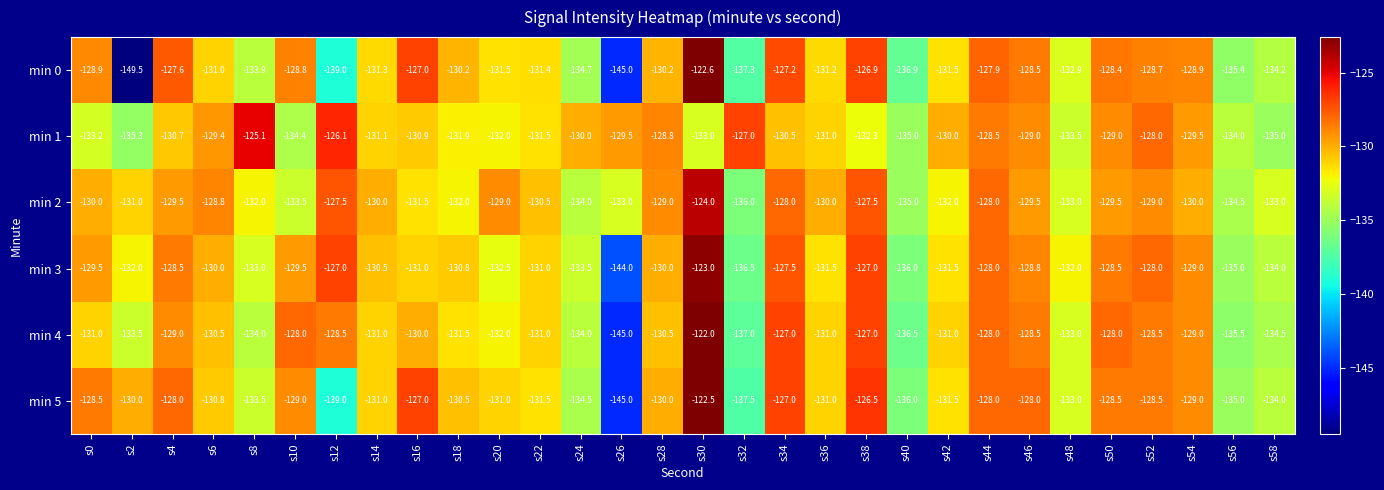

At which category is the sum across all series the highest?

s30